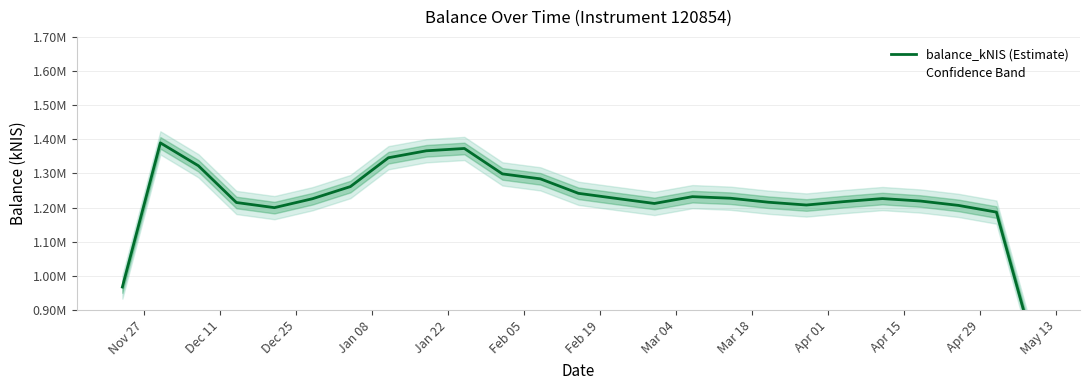

How many series are shown in this chart?

1